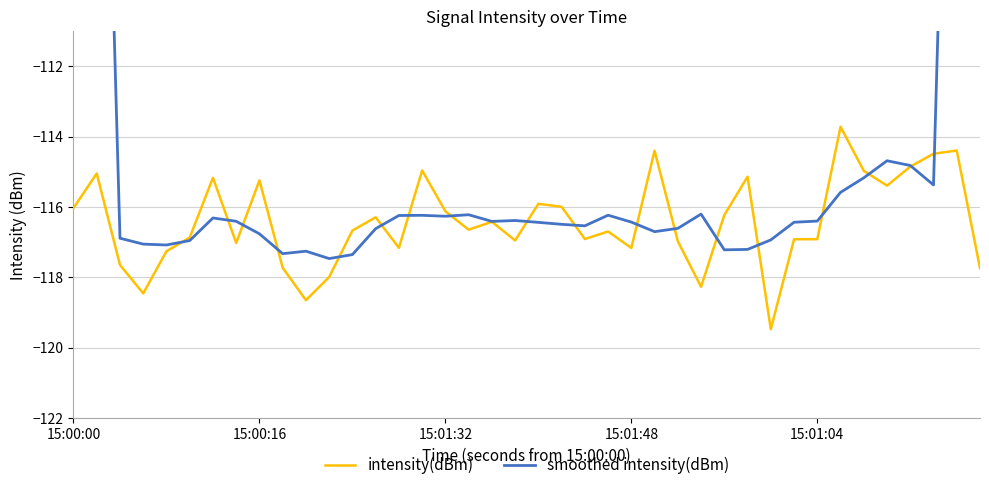

How many lines are shown in the chart?

2